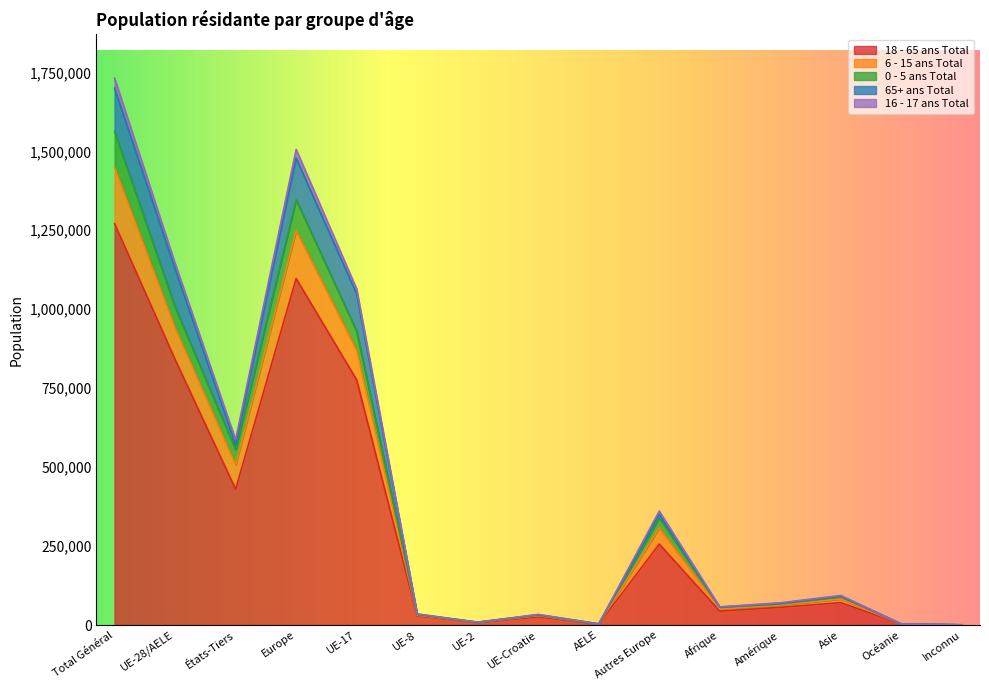

Is it true that 0 - 5 ans Total equals 445 at Inconnu?

True